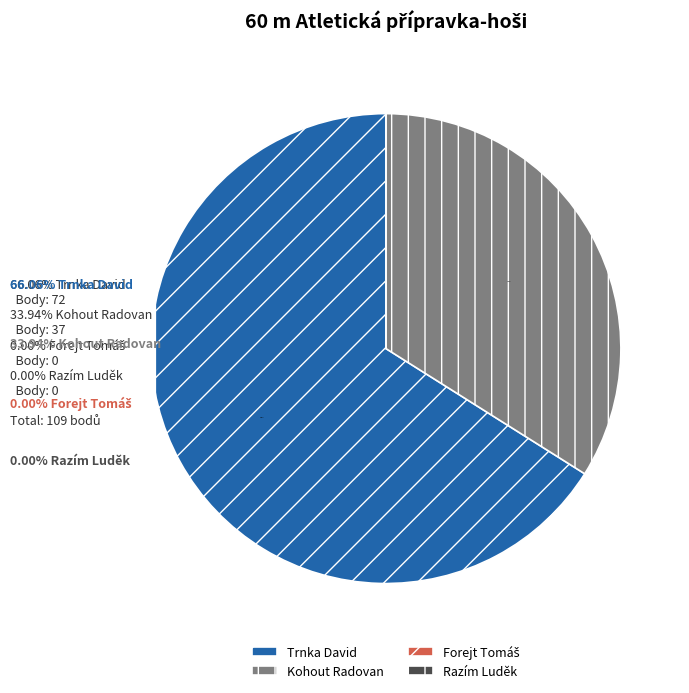

Approximately how many times larger is the value at Trnka David compared to Kohout Radovan?

1.9